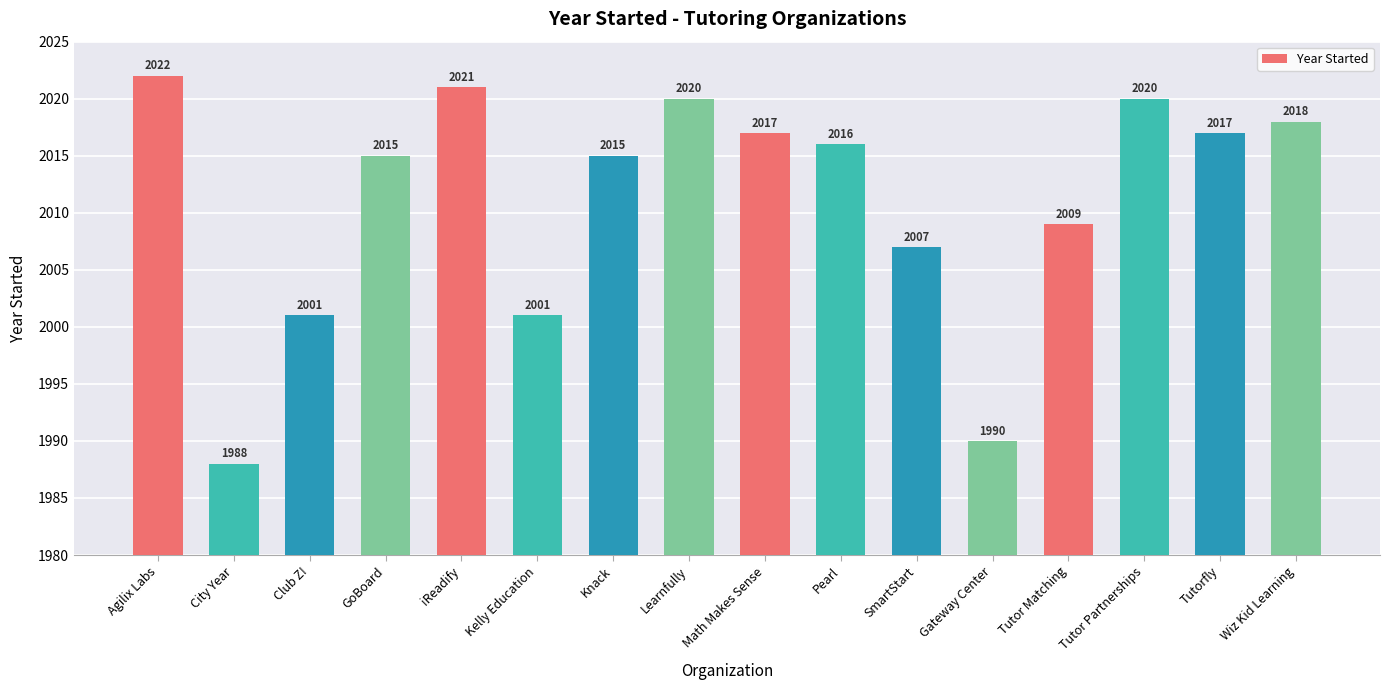

Reading left to right, what are all the values shown in this chart?

Agilix Labs=2022	City Year=1988	Club Z!=2001	GoBoard=2015	iReadify=2021	Kelly Education=2001	Knack=2015	Learnfully=2020	Math Makes Sense=2017	Pearl=2016	SmartStart=2007	Gateway Center=1990	Tutor Matching=2009	Tutor Partnerships=2020	Tutorfly=2017	Wiz Kid Learning=2018